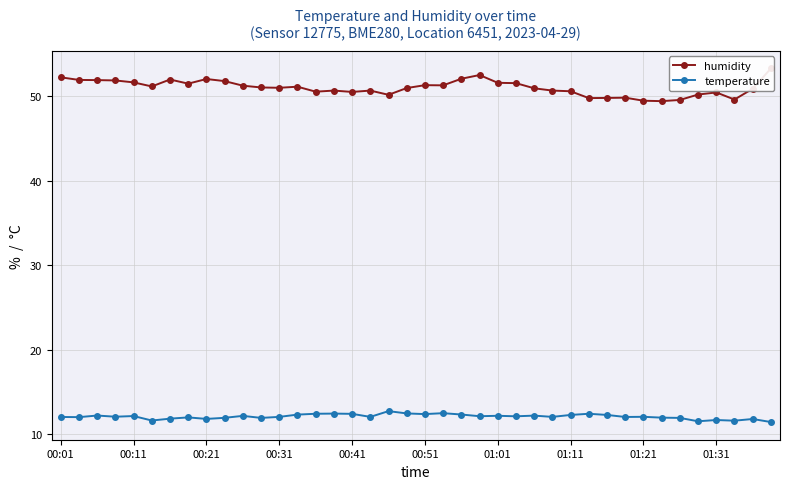

The value of temperature at 00:51 is 21.3. True or false?

False